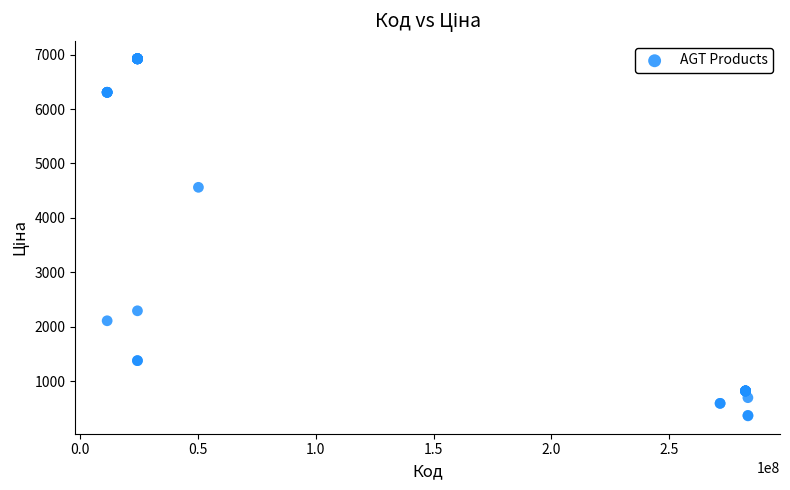

What Y value in the scatter plot is closest to 3642?

4561.9